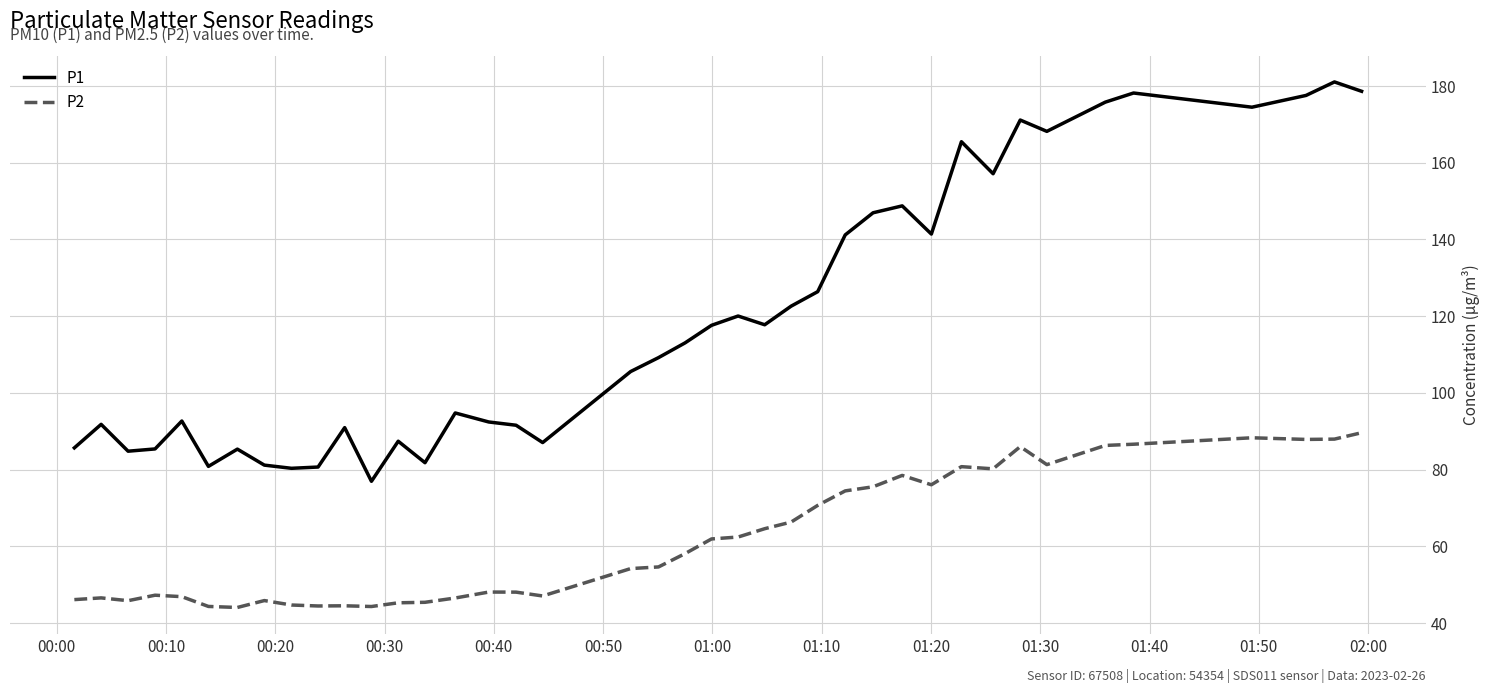

Which series has the largest total across all categories?

P1